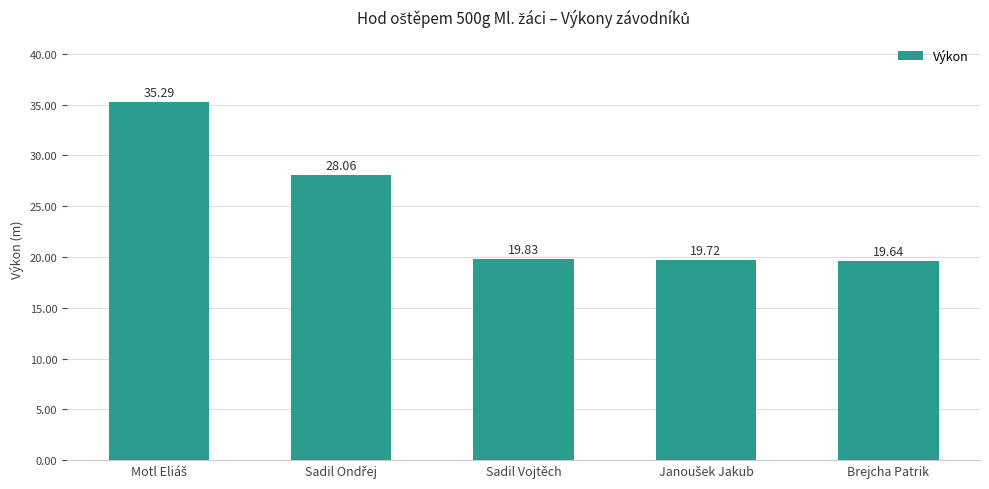

What is the maximum value shown in the chart?

35.3